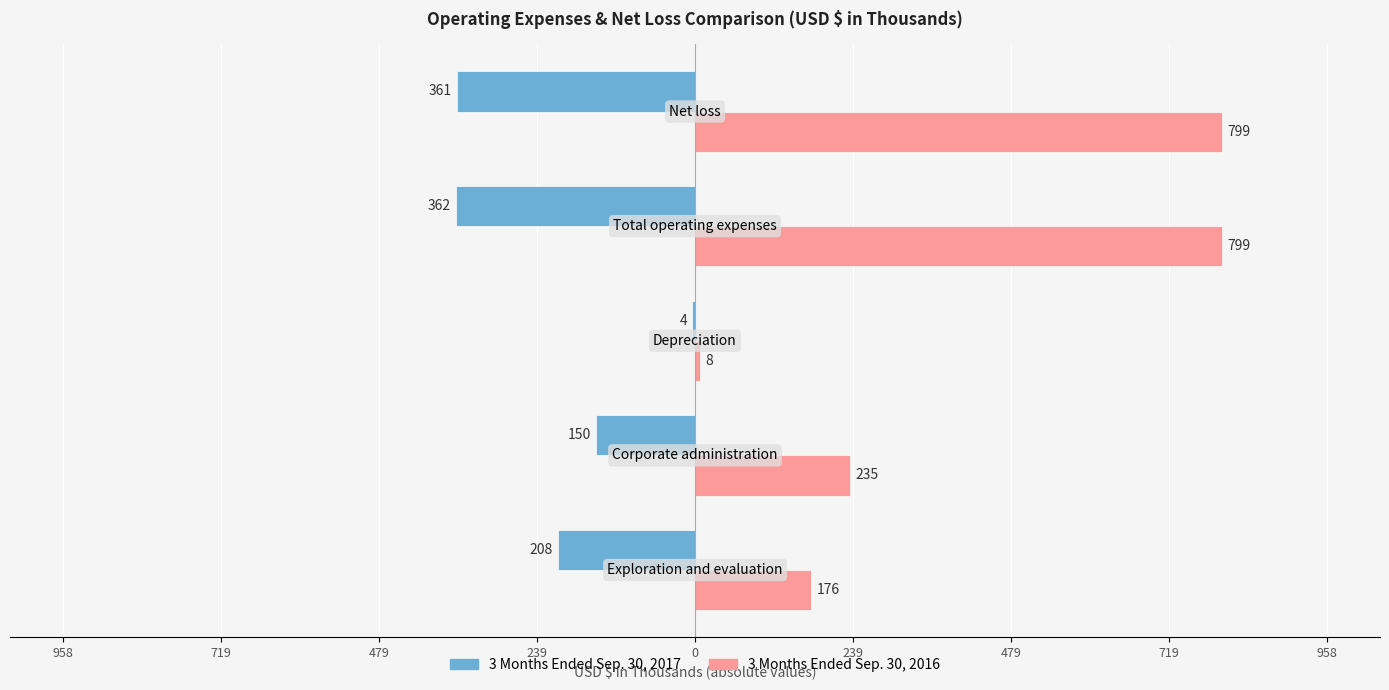

Rank the series by their maximum value, from lowest to highest.

3 Months Ended Sep. 30, 2017, 3 Months Ended Sep. 30, 2016